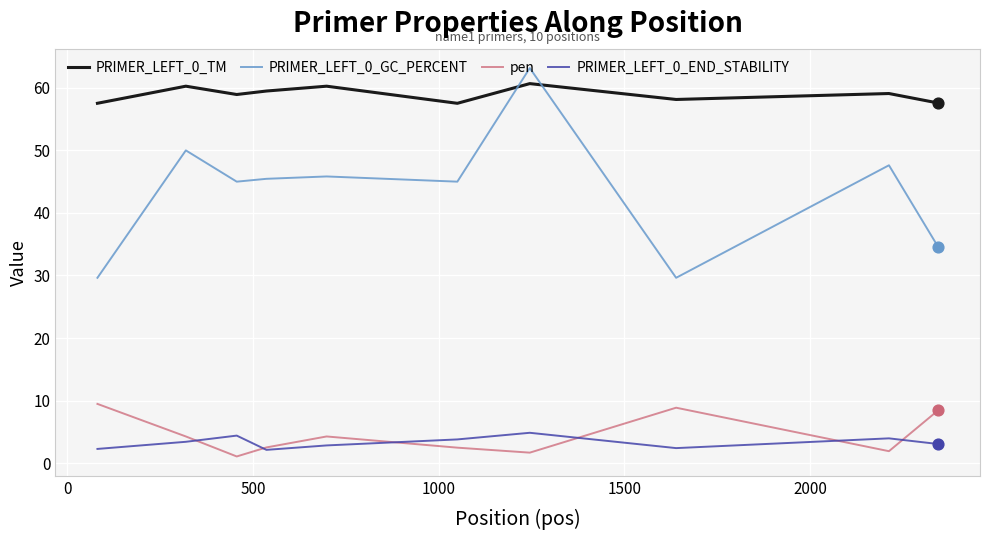

True or false: PRIMER_LEFT_0_TM and pen intersect in this chart.

False